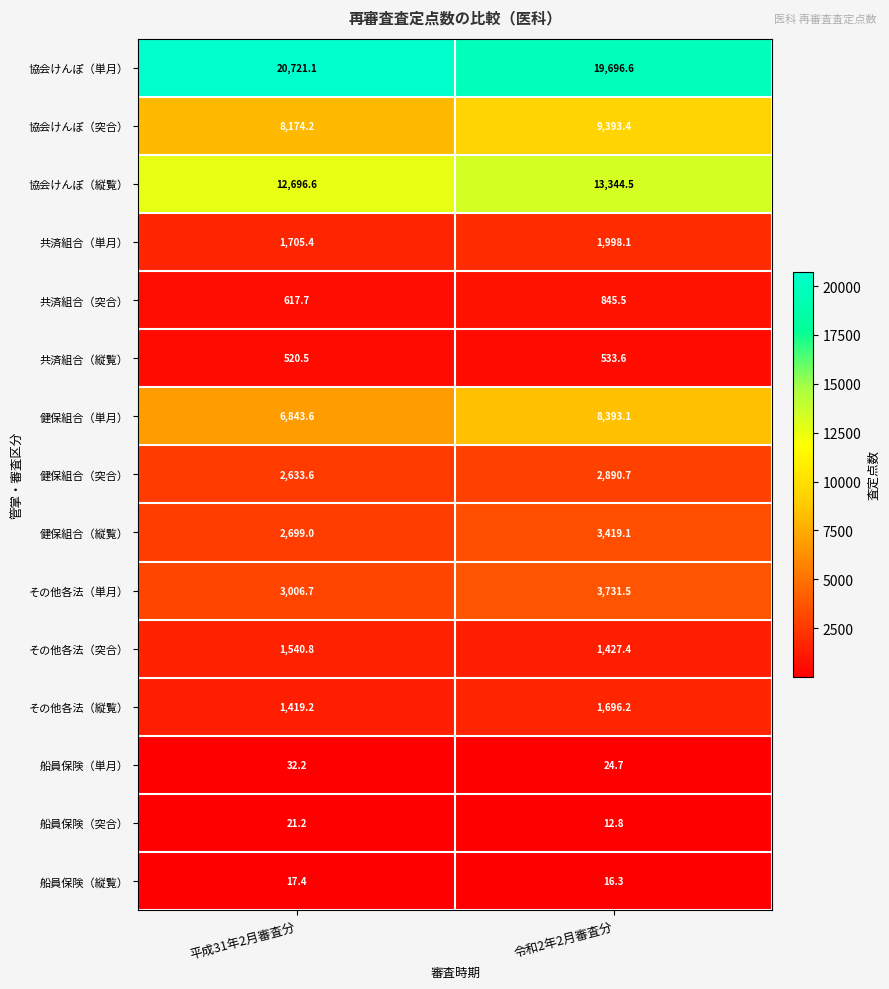

How many data points in 共済組合（突合） are above 845?

1